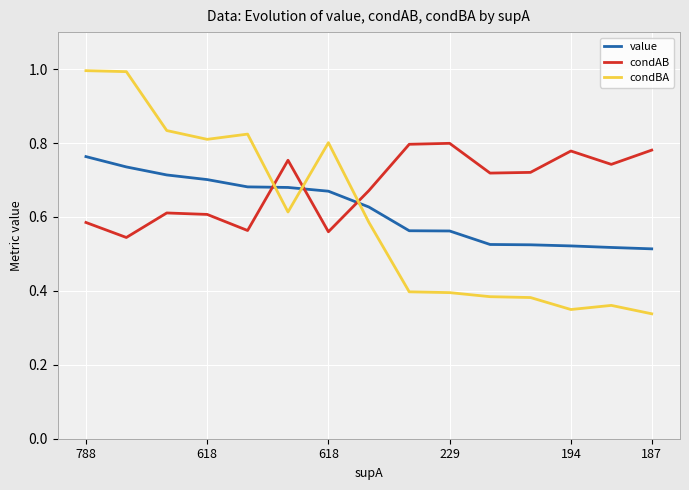

Which series has the widest spread of values?

condBA